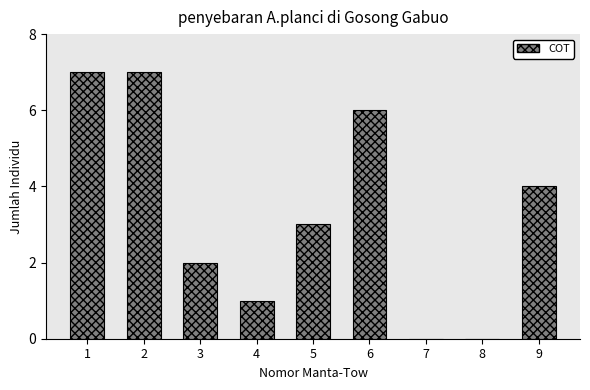

Reading left to right, transcribe all the data shown in this chart.

1=7	2=7	3=2	4=1	5=3	6=6	7=0	8=0	9=4